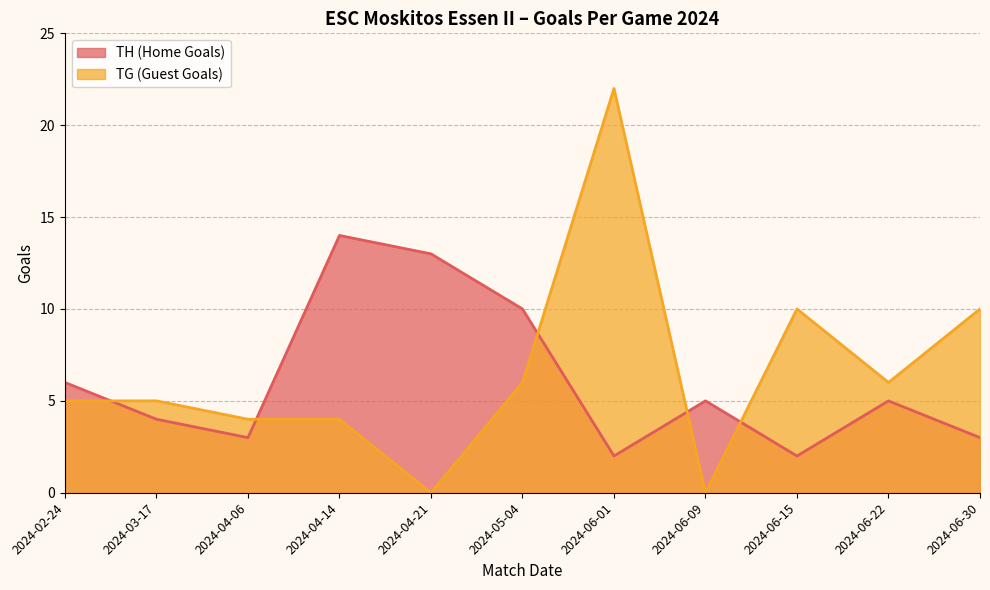

What is the label of the 3rd point from the left?

2024-04-06